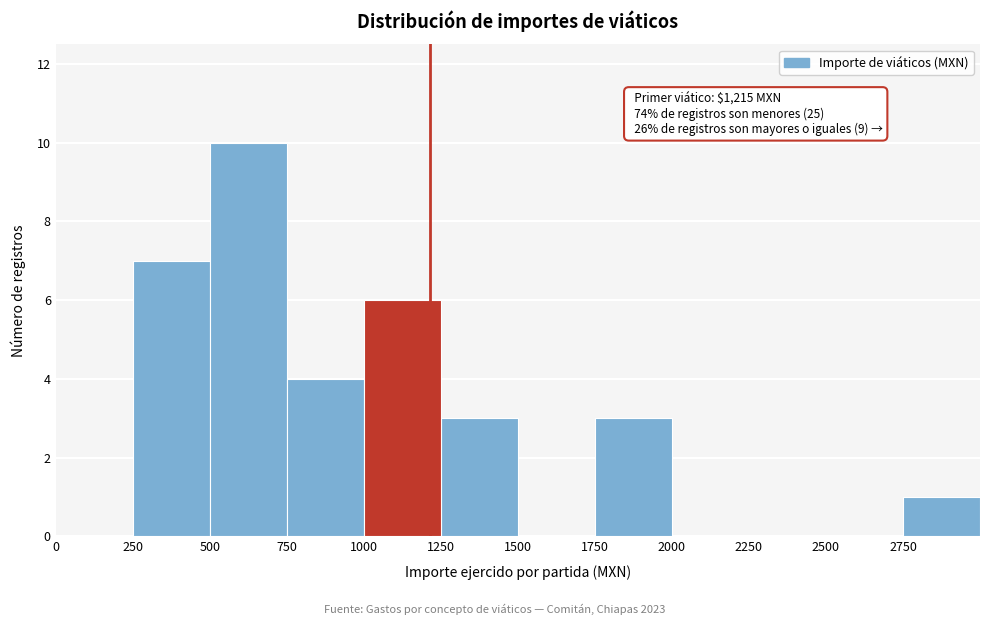

Over which range of the x-axis is the bar tallest?

500 to 750